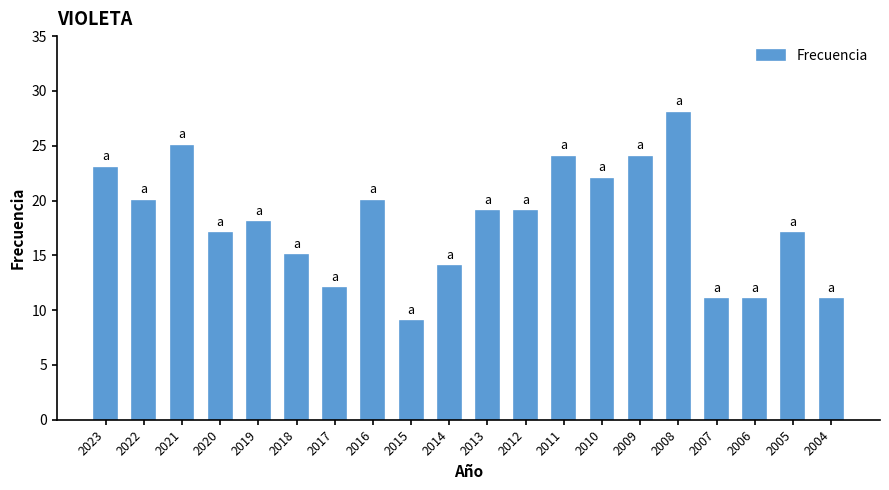

Reading right to left, extract all data points from this chart.

2004=11	2005=17	2006=11	2007=11	2008=28	2009=24	2010=22	2011=24	2012=19	2013=19	2014=14	2015=9	2016=20	2017=12	2018=15	2019=18	2020=17	2021=25	2022=20	2023=23